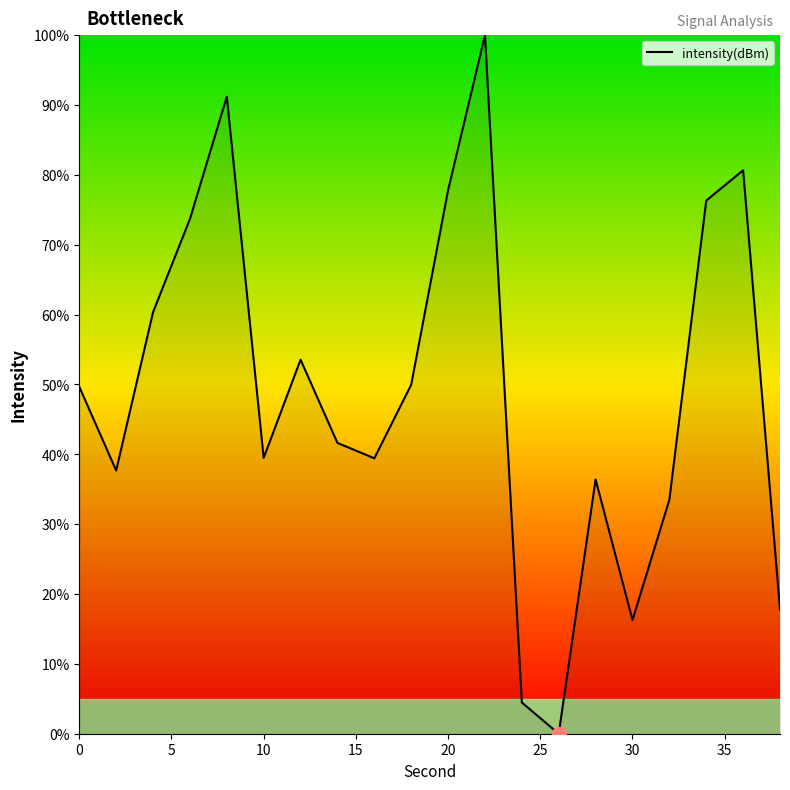

What is the difference between the maximum and minimum values?

100.0